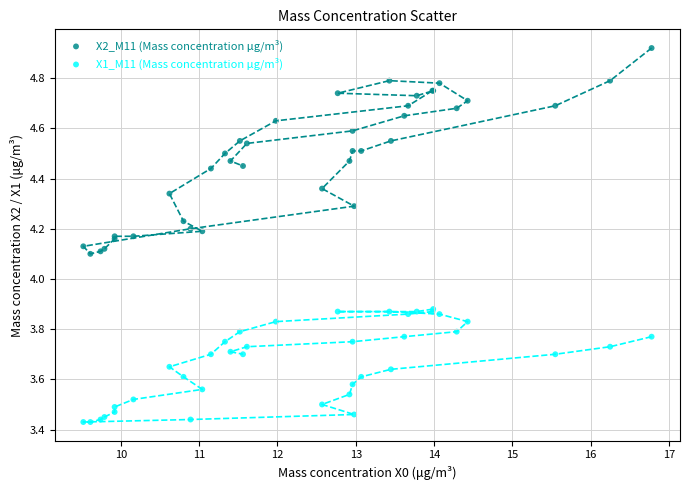

Which series contains the highest Y value?

X2_M11 (Mass concentration μg/m³)